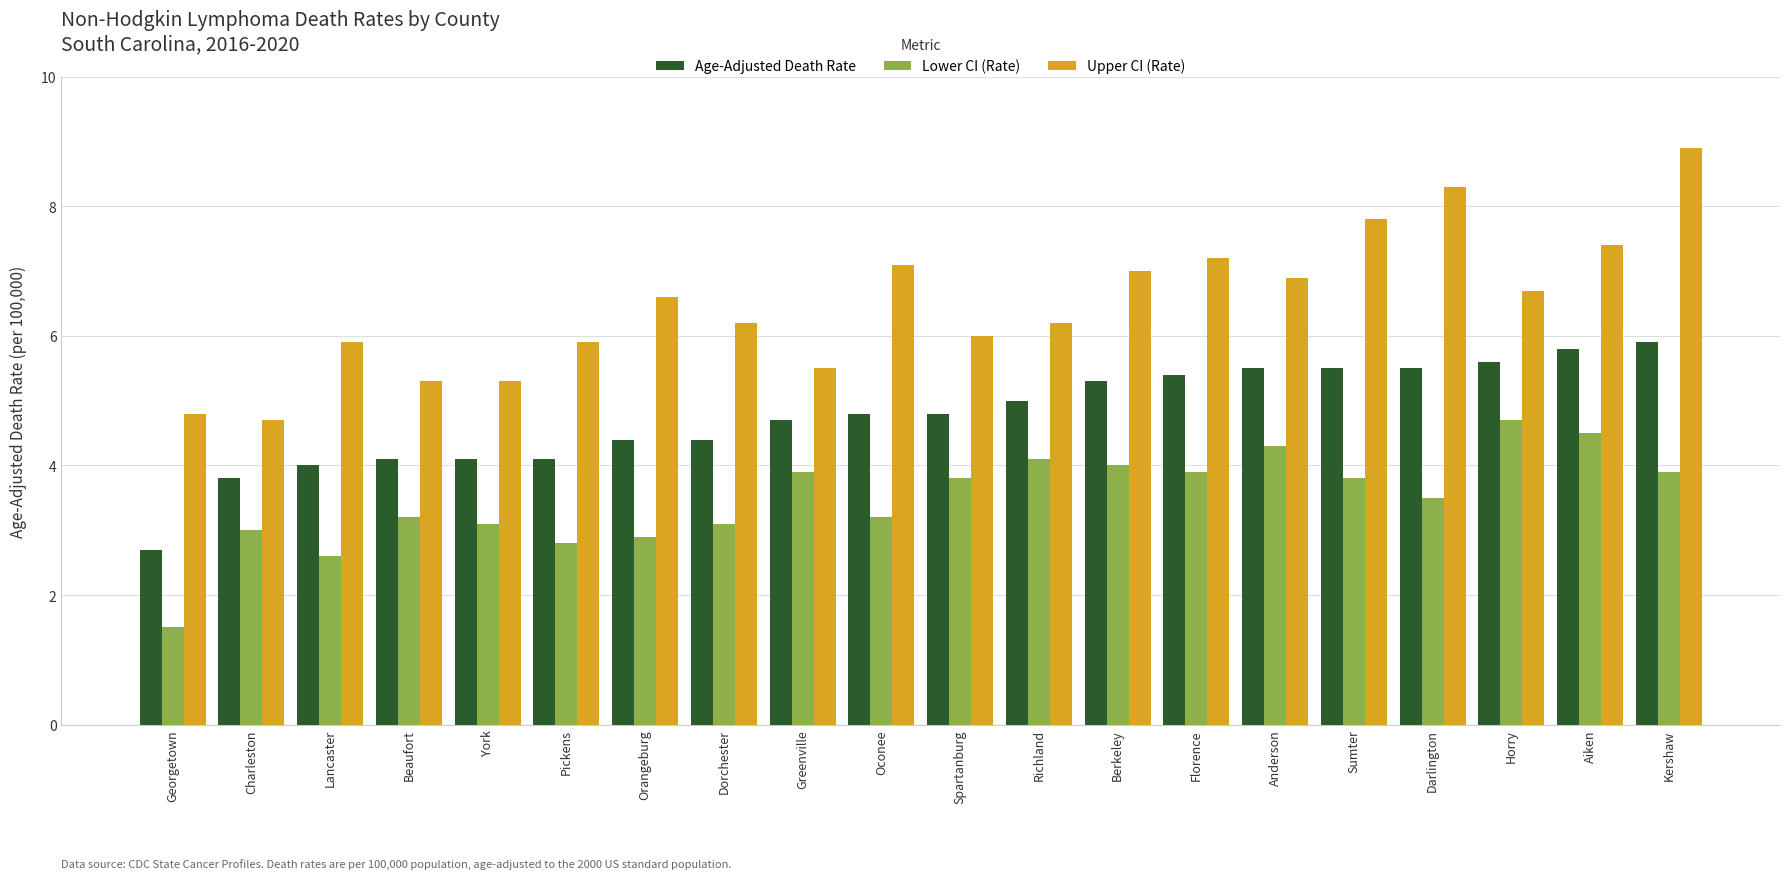

What is the total value across all series at Georgetown?

9.0